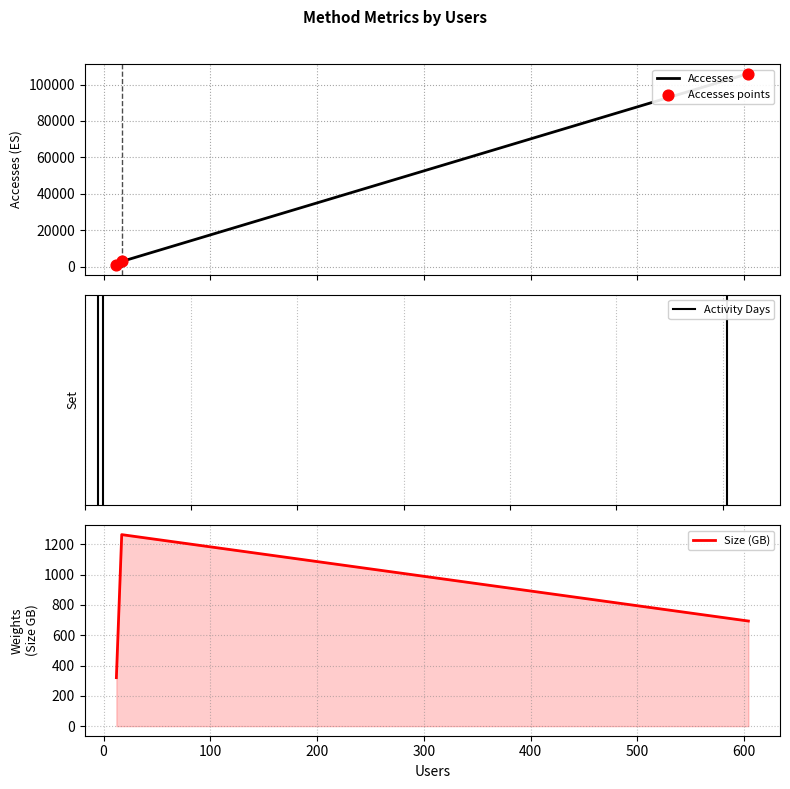

Which series reaches the maximum Y coordinate?

Accesses